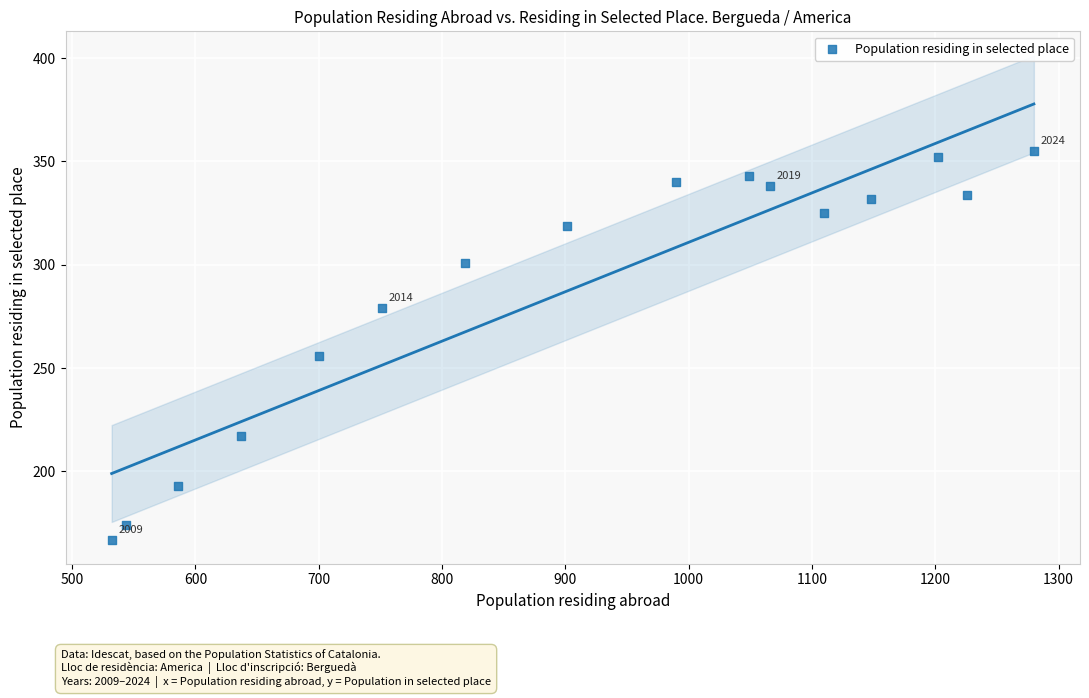

What Y value in the scatter plot is closest to 261?

256